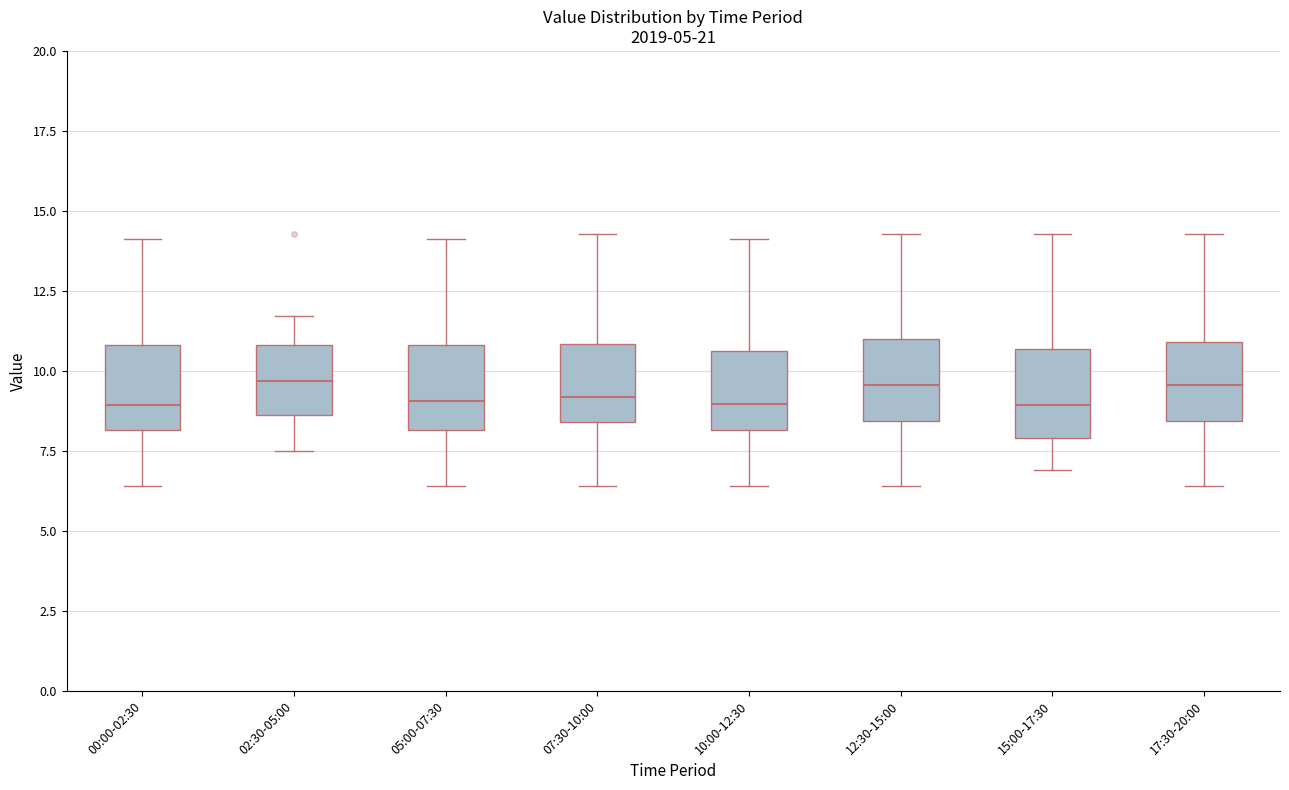

Where is the upper edge of the box for 07:30-10:00 on the y-axis? The values are not printed on the chart, so give them approximately, as read against the axis.

11.0